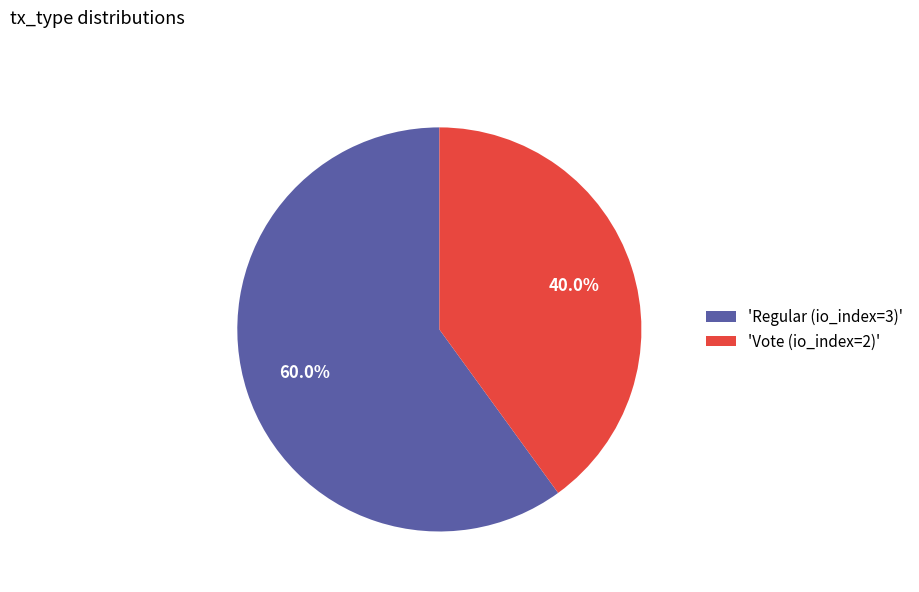

What is the majority slice?

'Regular (io_index=3)'